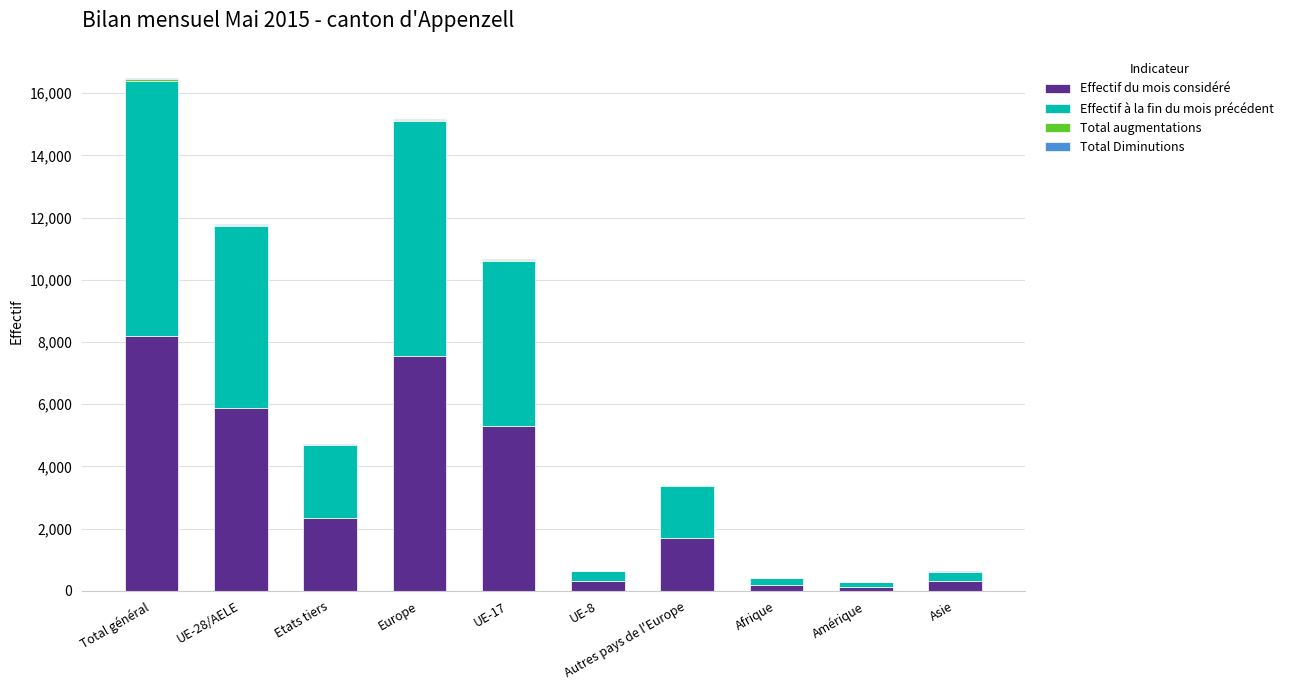

Which category has the highest value in the Effectif du mois considéré series?

Total général